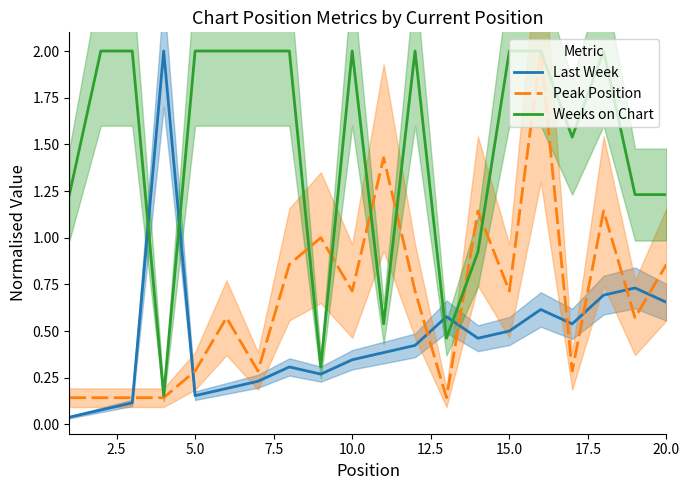

How many intersections are there between Last Week and Peak Position?

8